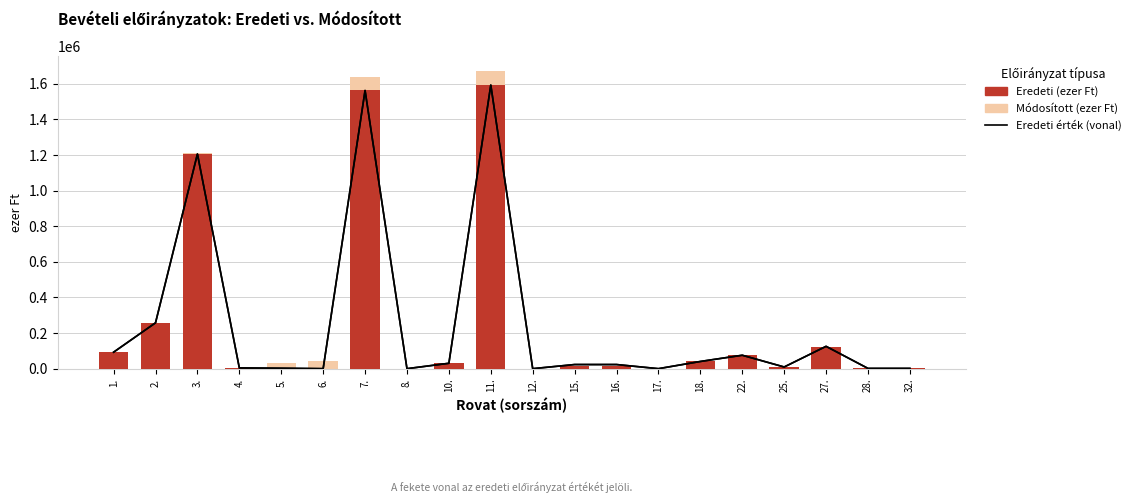

Reading right to left, extract all data points from this chart.

Módosított (ezer Ft): 32.=1520	28.=1520	27.=124090	25.=8070	22.=75500	18.=40500	17.=6	16.=13291	15.=13173	12.=118	11.=1670349	10.=31383	8.=0	7.=1638966	6.=43227	5.=31473	4.=4209	3.=1209757	2.=257603	1.=92697
Eredeti (ezer Ft): 32.=1520	28.=1520	27.=124090	25.=8070	22.=75500	18.=40500	17.=5	16.=13291	15.=13173	12.=0	11.=1593143	10.=30353	8.=0	7.=1562790	6.=0	5.=2366	4.=4209	3.=1205915	2.=257603	1.=92697